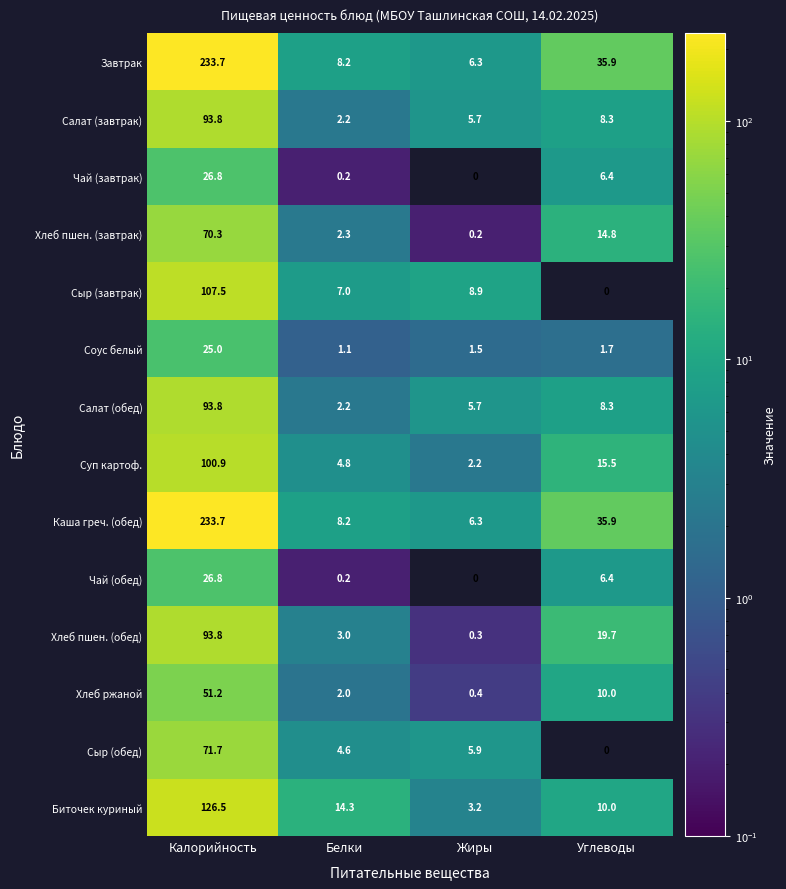

The Соус белый series shows 2.4 at Углеводы. True or false?

False